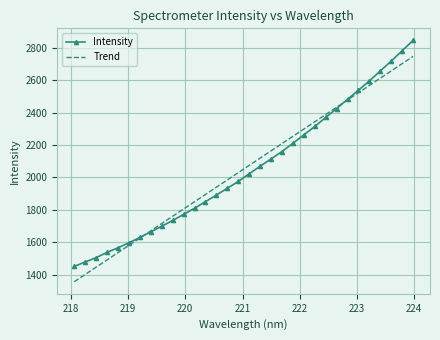

Which series has the widest spread of values?

Intensity